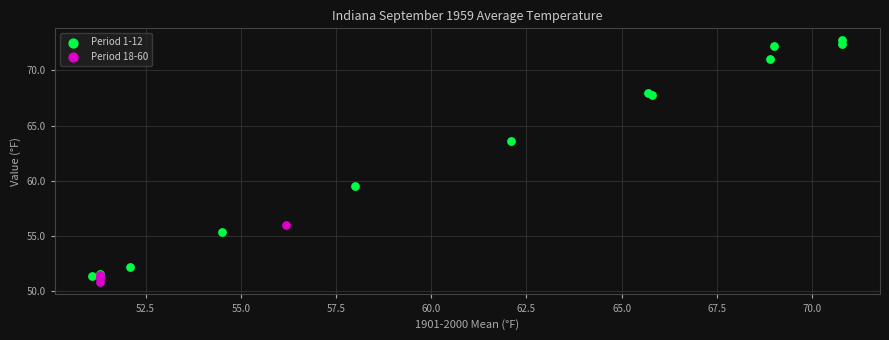

Which series reaches the maximum Y coordinate?

Period 1-12